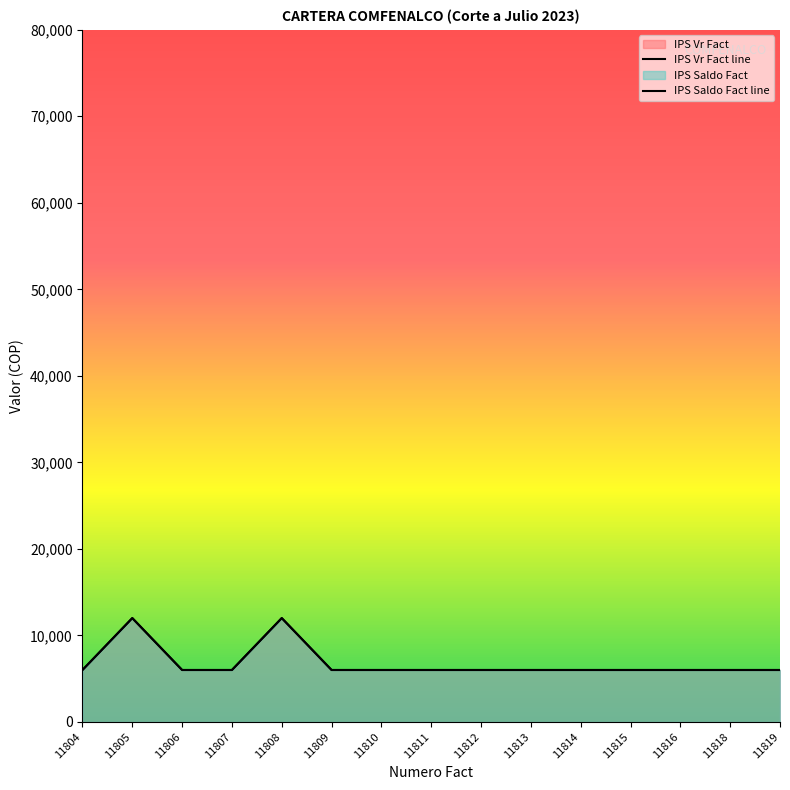

Which series changed the most between 11805 and 11816?

IPS Vr Fact